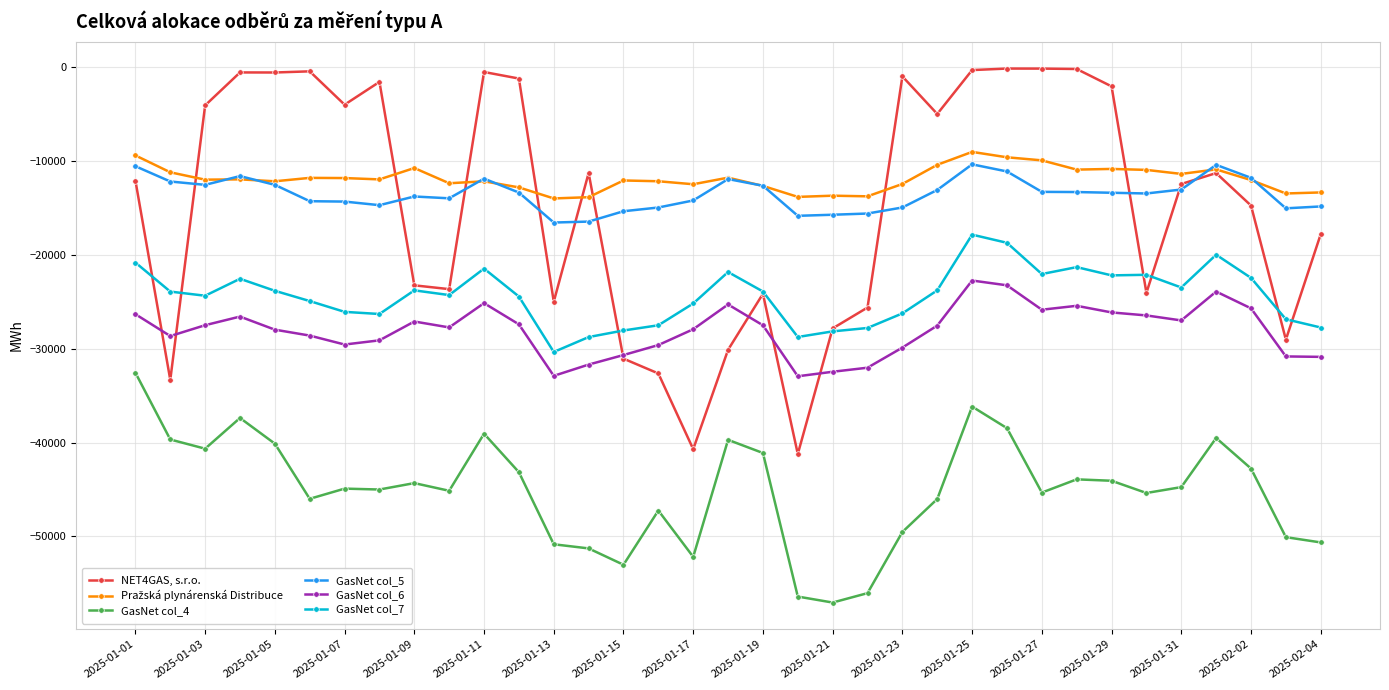

Which series has the largest range (max minus min)?

NET4GAS, s.r.o.